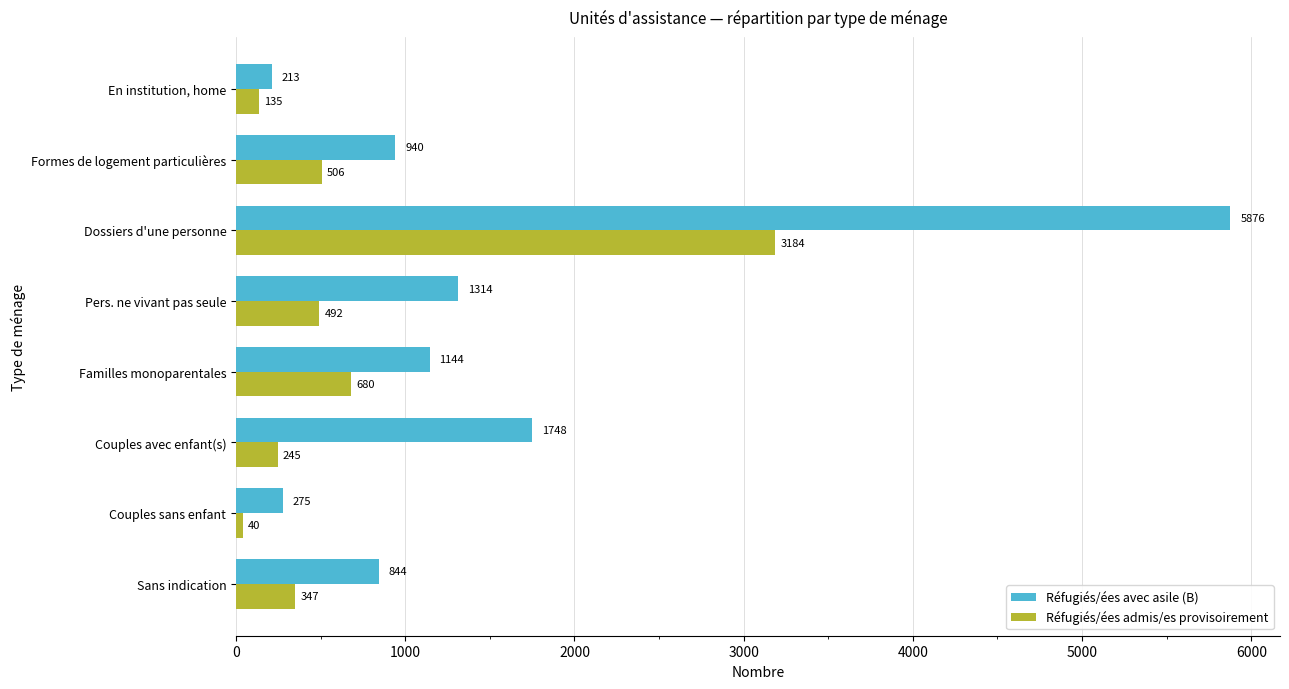

What is the difference between the maximum and second lowest values in the Réfugiés/ées avec asile (B) series?

5601